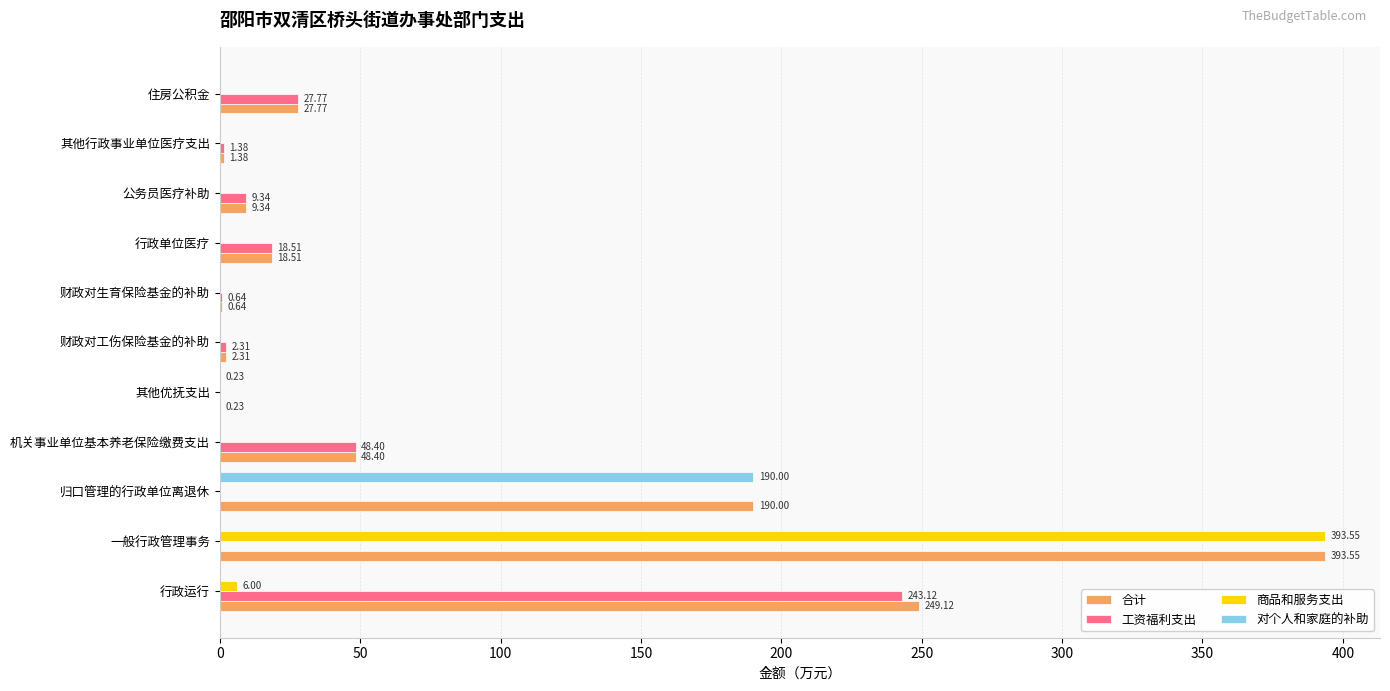

Which series changed the most between 行政运行 and 财政对生育保险基金的补助?

合计